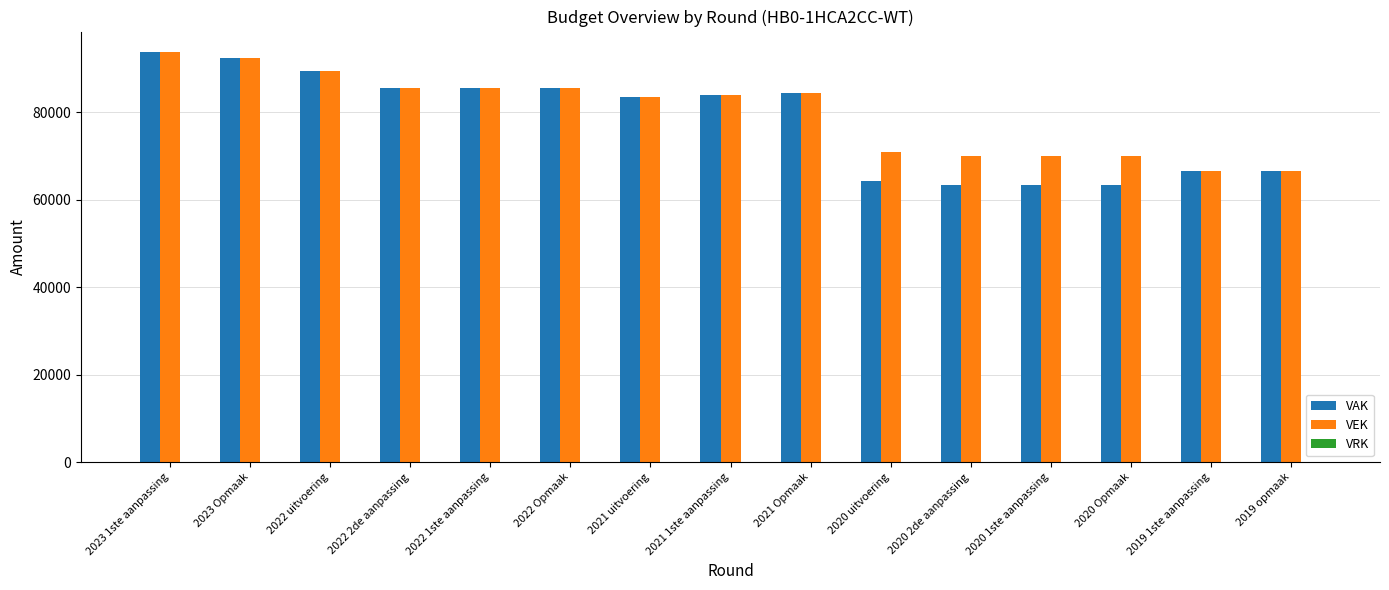

Count the number of data series in this chart.

2